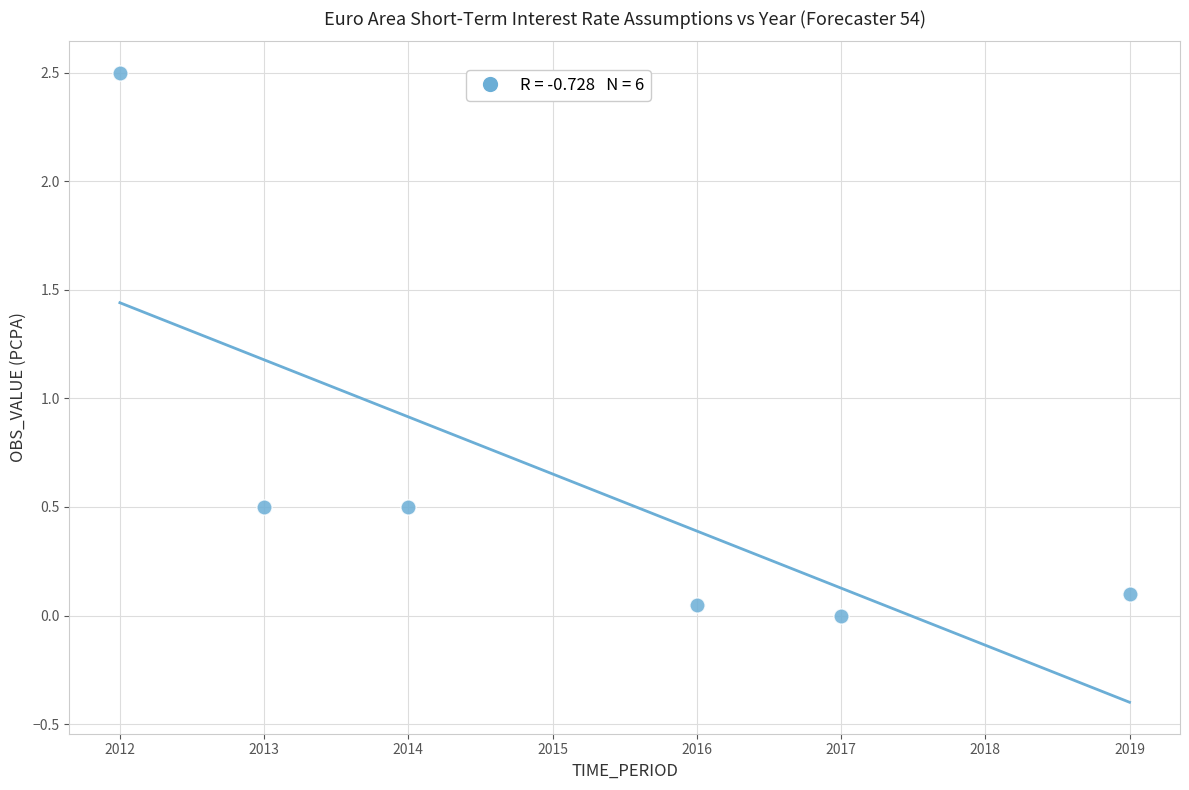

What is the average X value?

2015.2